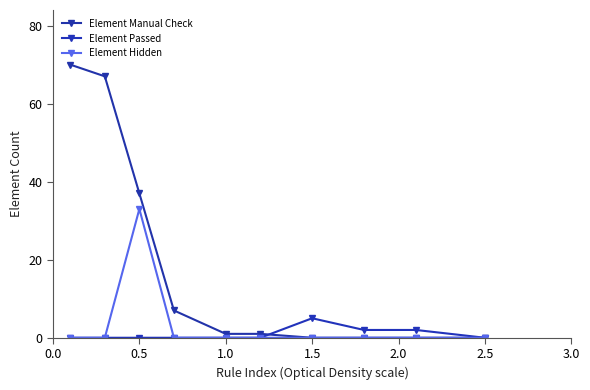

Which series has the widest spread of values?

Element Manual Check